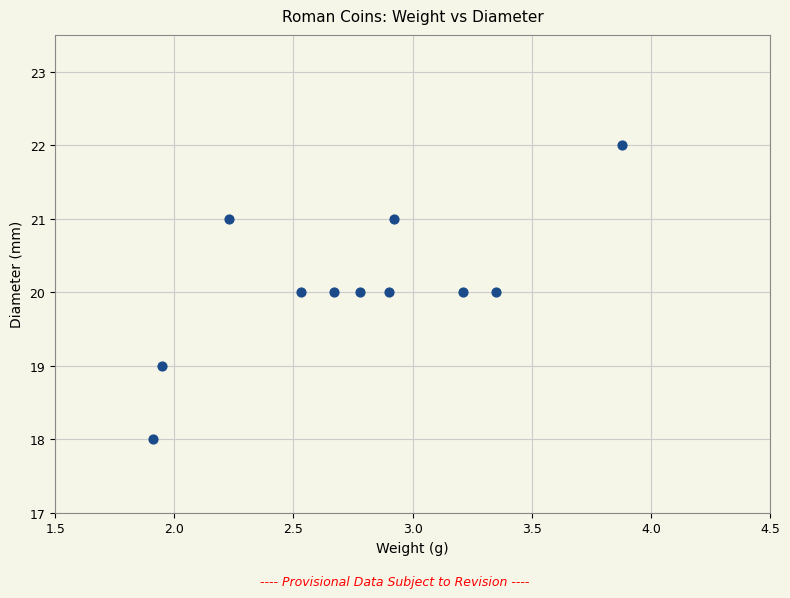

What is the average Y value?

20